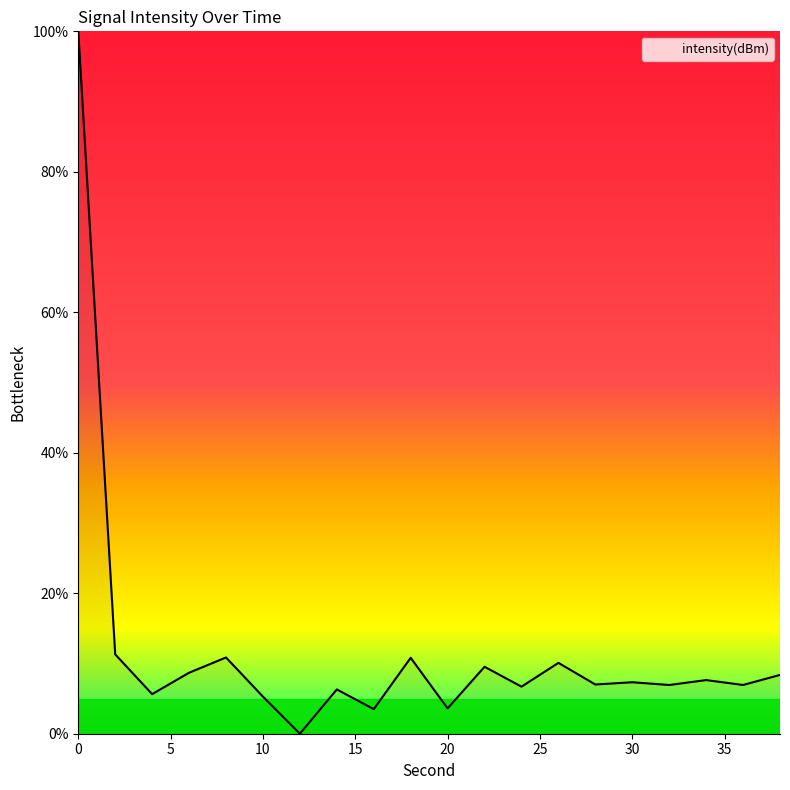

How many values are above zero?

19